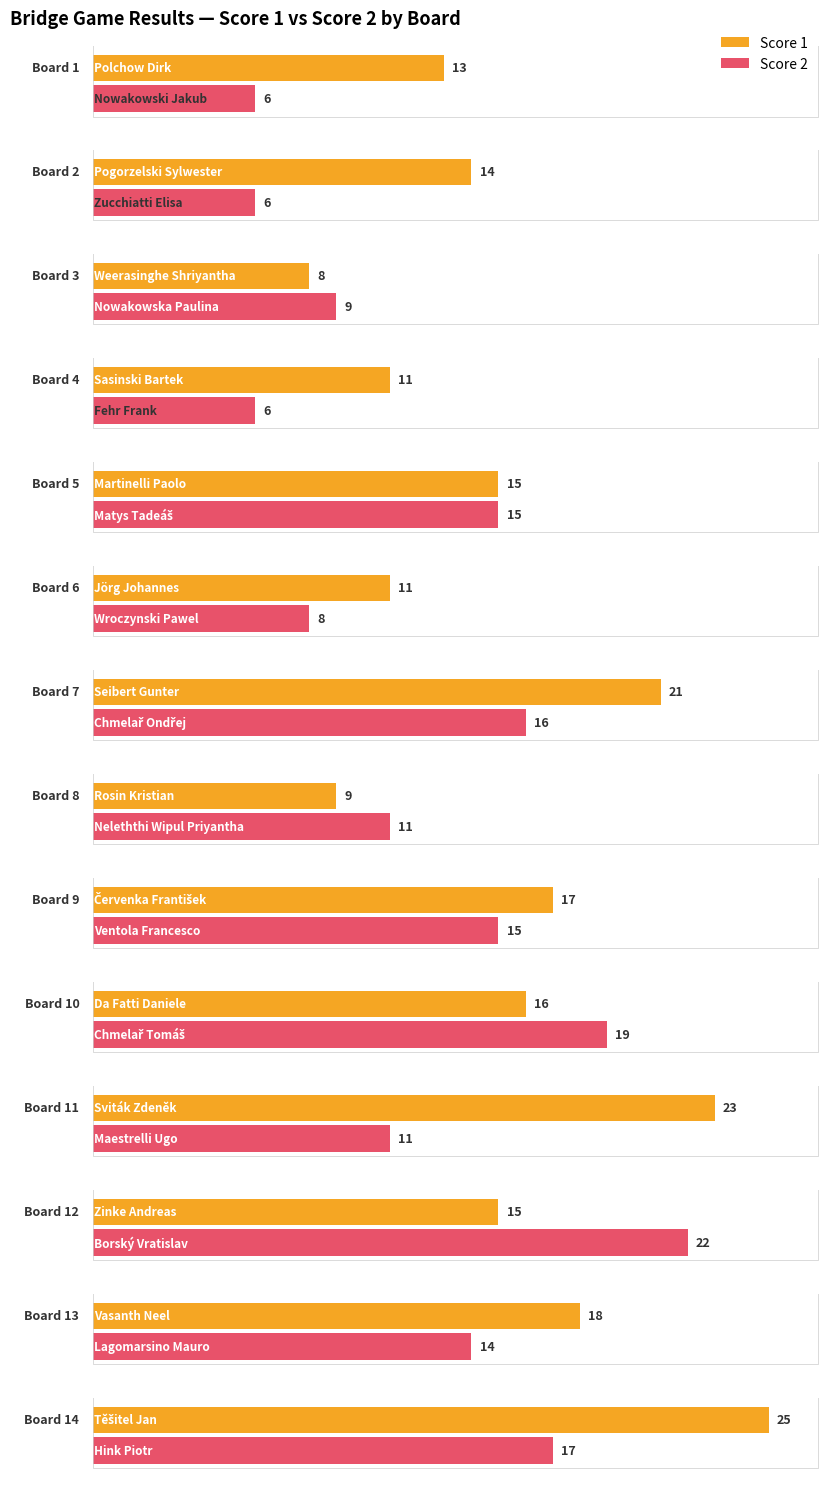

Reading left to right, list all the values displayed in this chart.

Score 1: 13	14	8	11	15	11	21	9	17	16	23	15	18	25
Score 2: 6	6	9	6	15	8	16	11	15	19	11	22	14	17